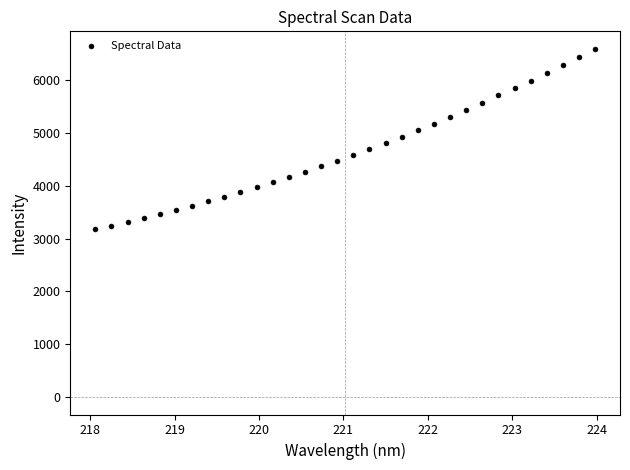

What is the range of Y values (max minus min)?

3416.4